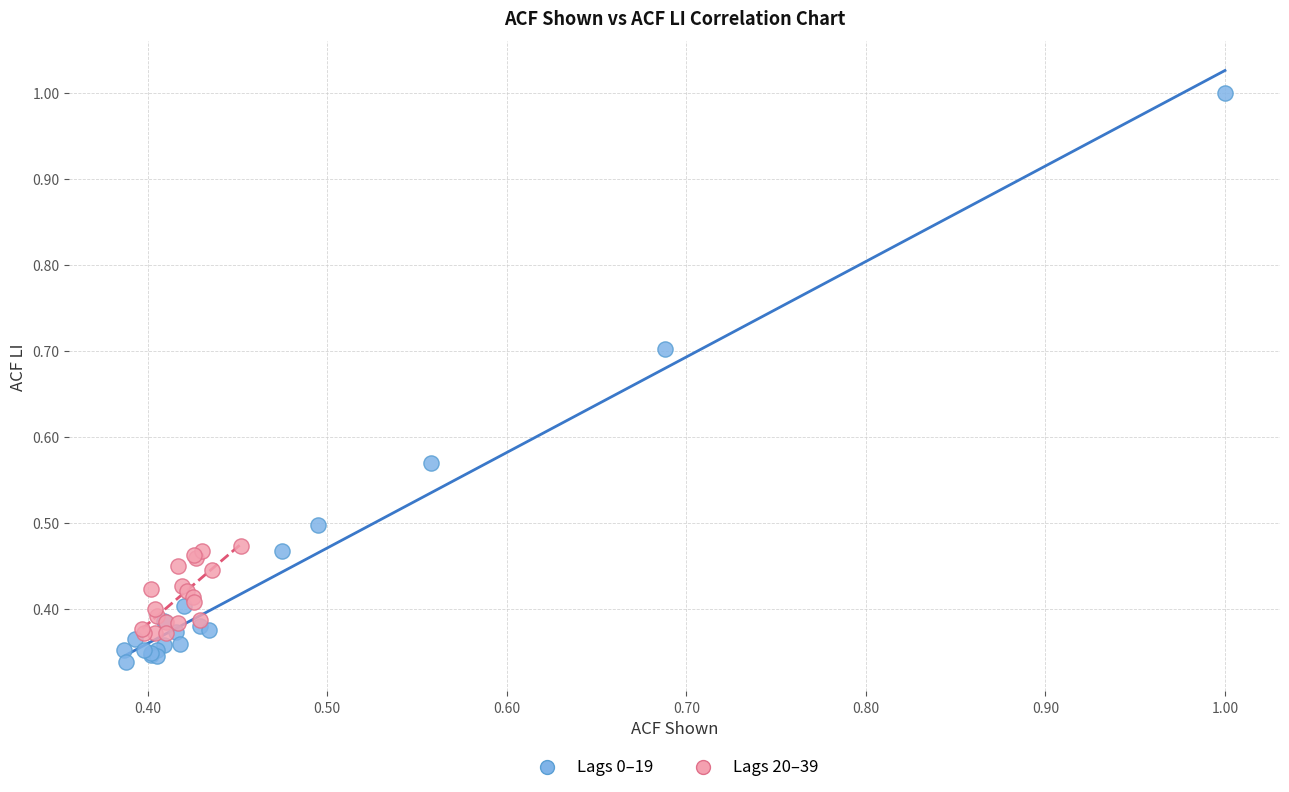

Which series contains the highest Y value?

Lags 0–19